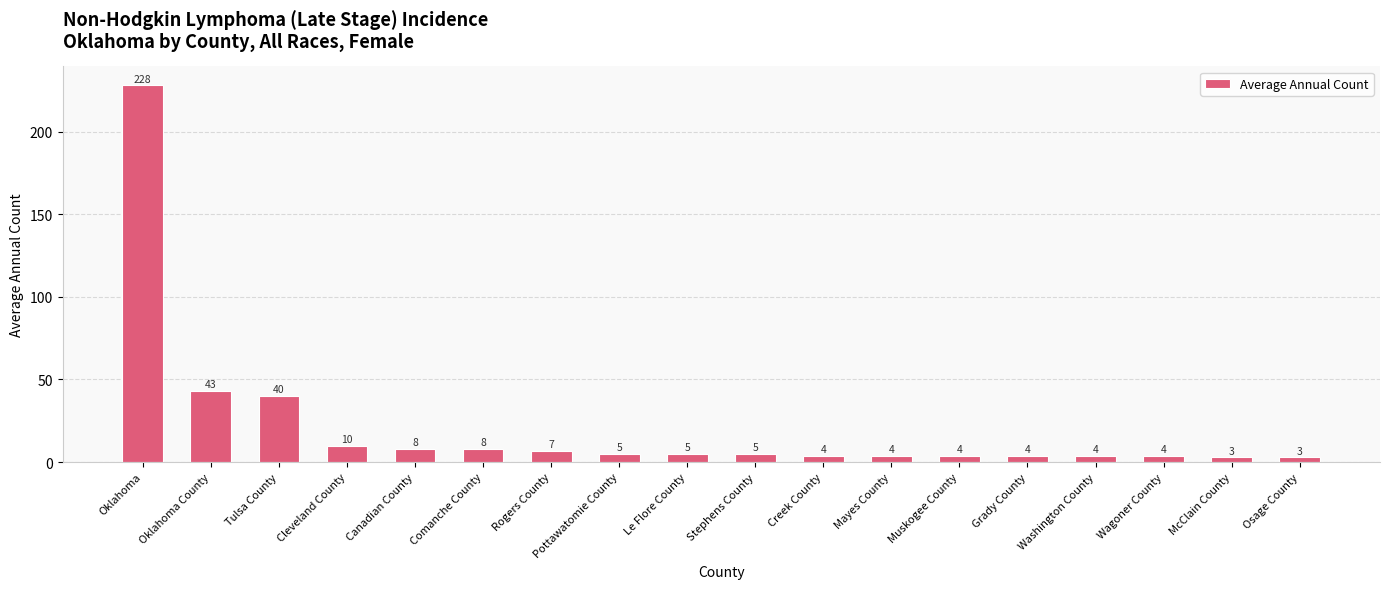

What is the minimum value shown in the chart?

3